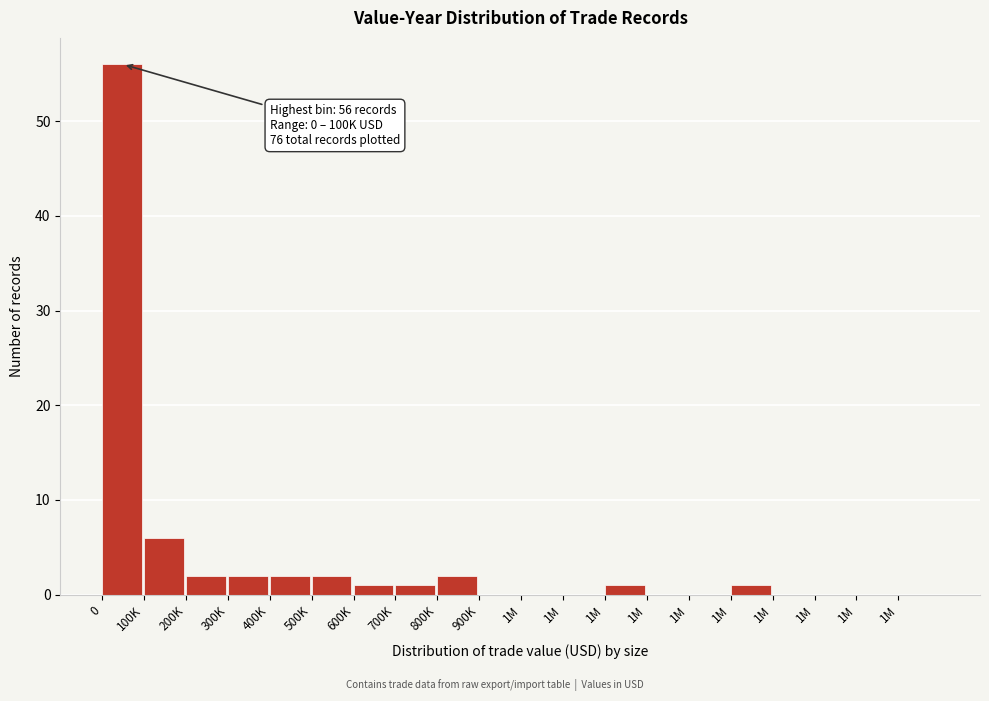

How many categories are shown in the chart?

20